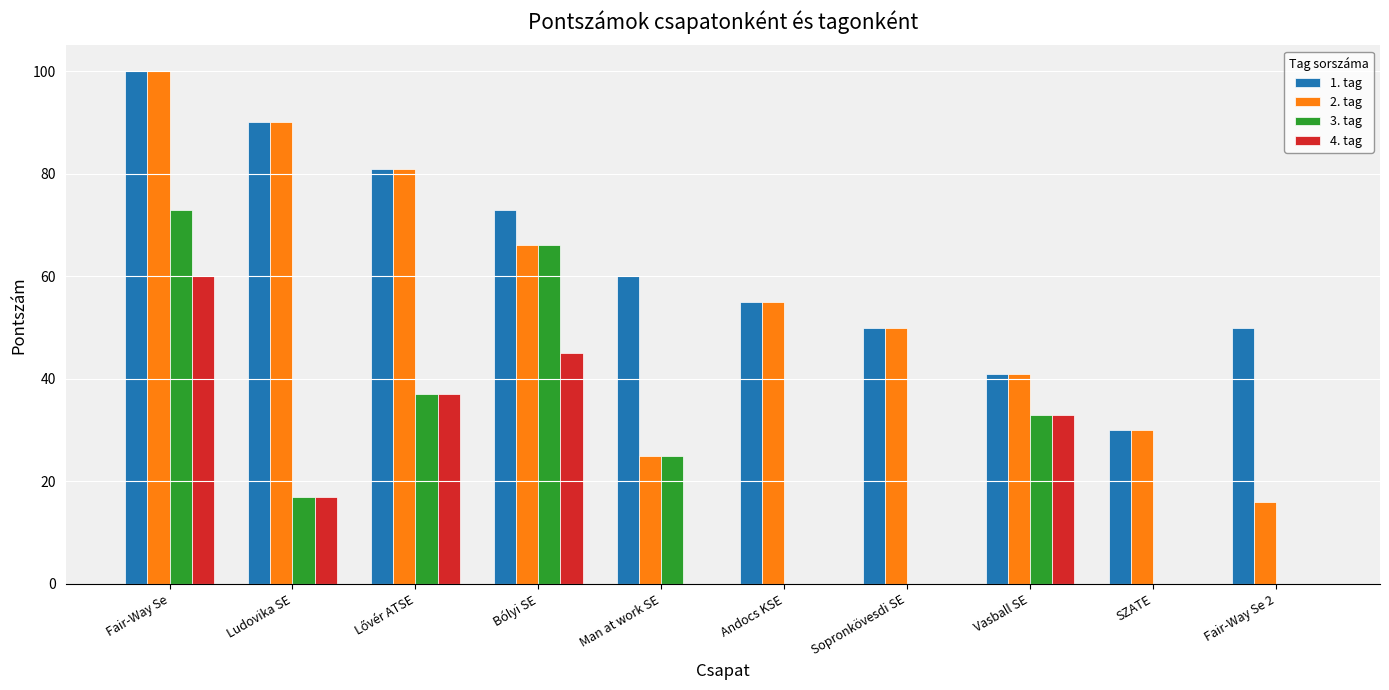

What is the sum of the 4. tag values at SZATE and Fair-Way Se?

60